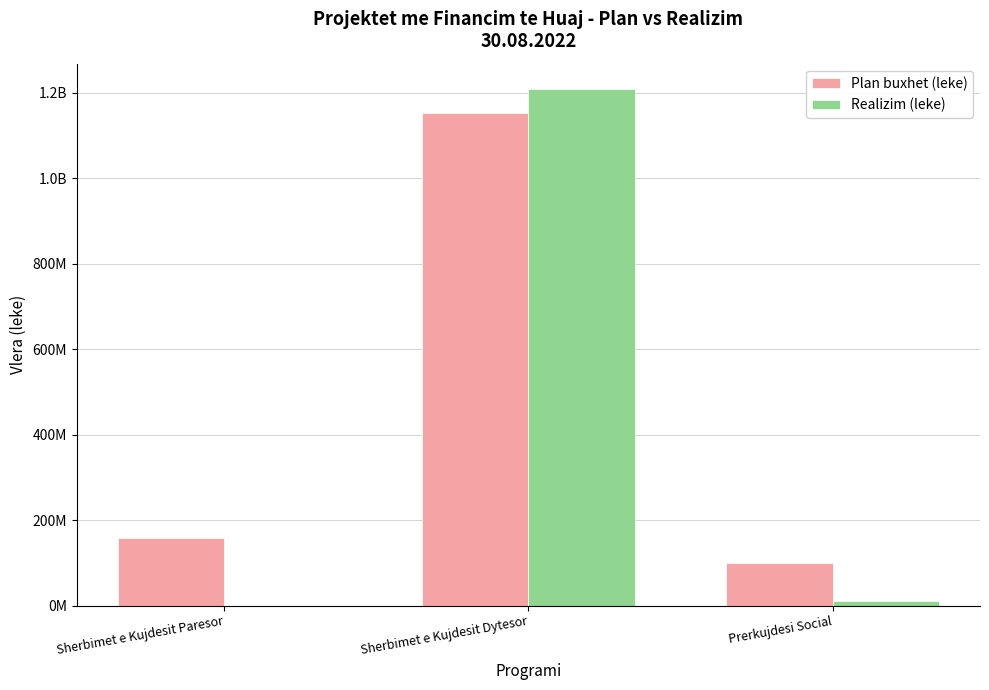

What is the difference between the maximum and second lowest values in the Realizim (leke) series?

1196171325